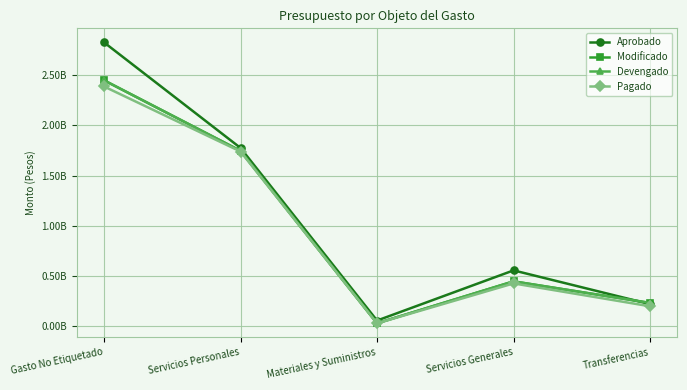

At which category does Devengado reach its first local peak?

Servicios Generales